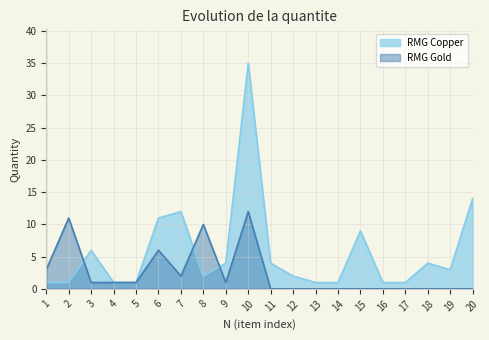

At which category does RMG Copper reach its first local peak?

3